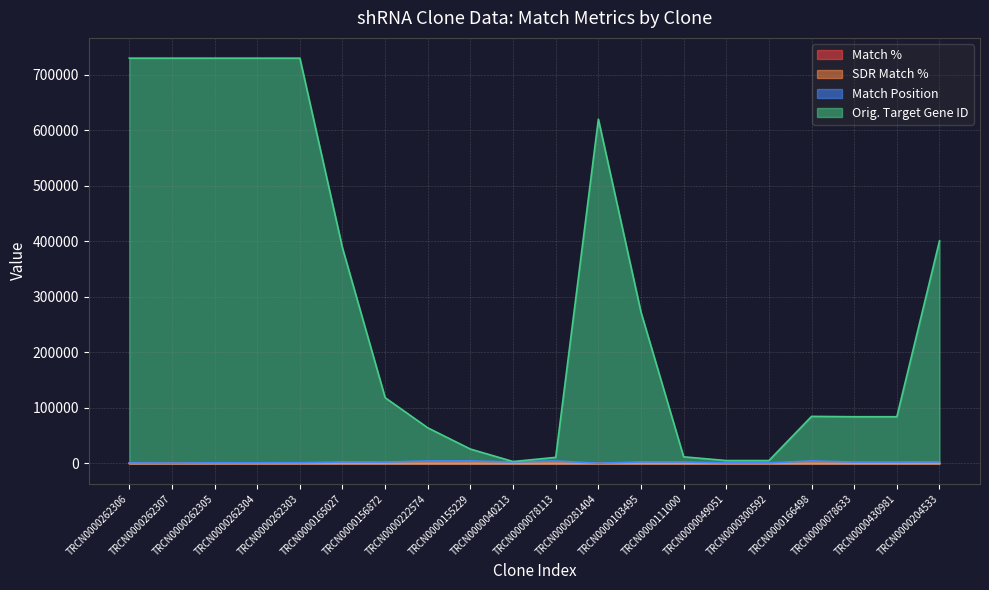

What is the difference between the second highest and minimum values in the Orig. Target Gene ID series?

726441